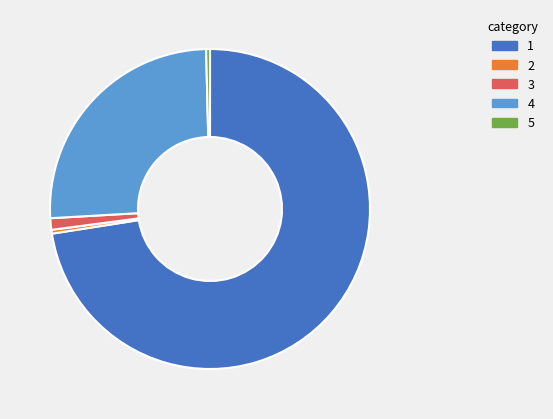

Which has a higher value, 2 or 4?

4